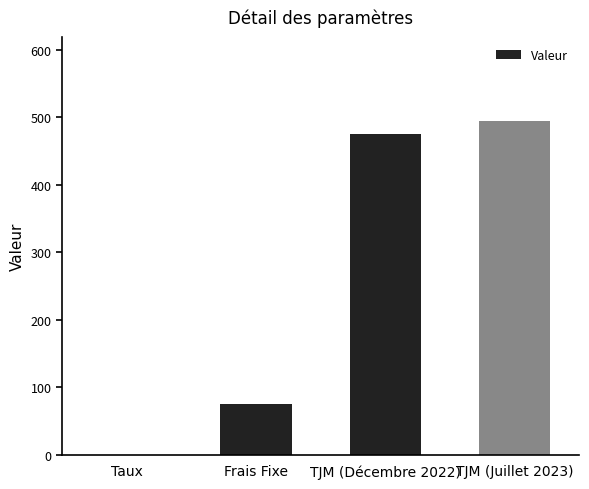

What is the sum of all values?

1045.1